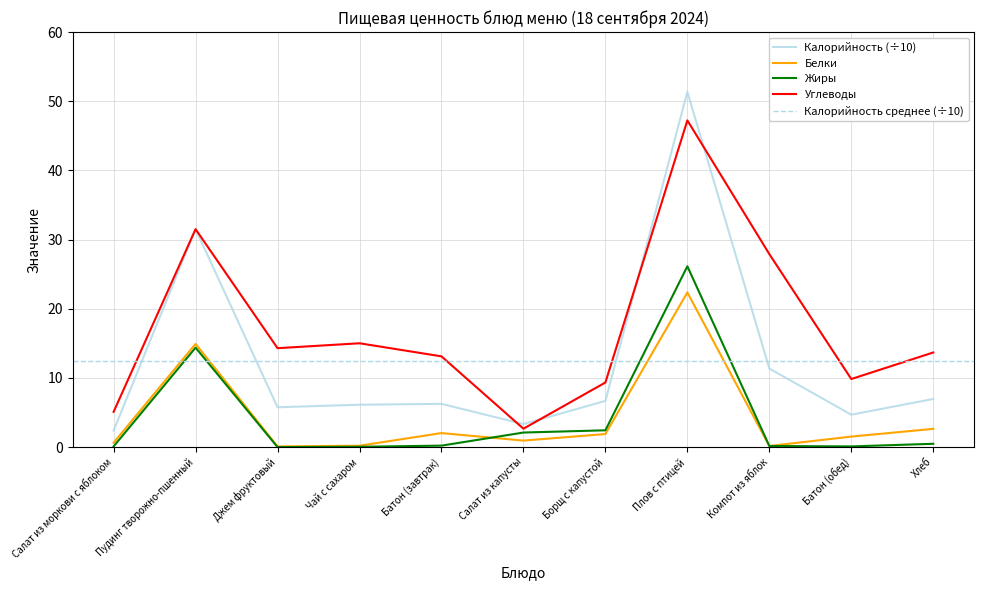

Which series has the widest spread of values?

Калорийность